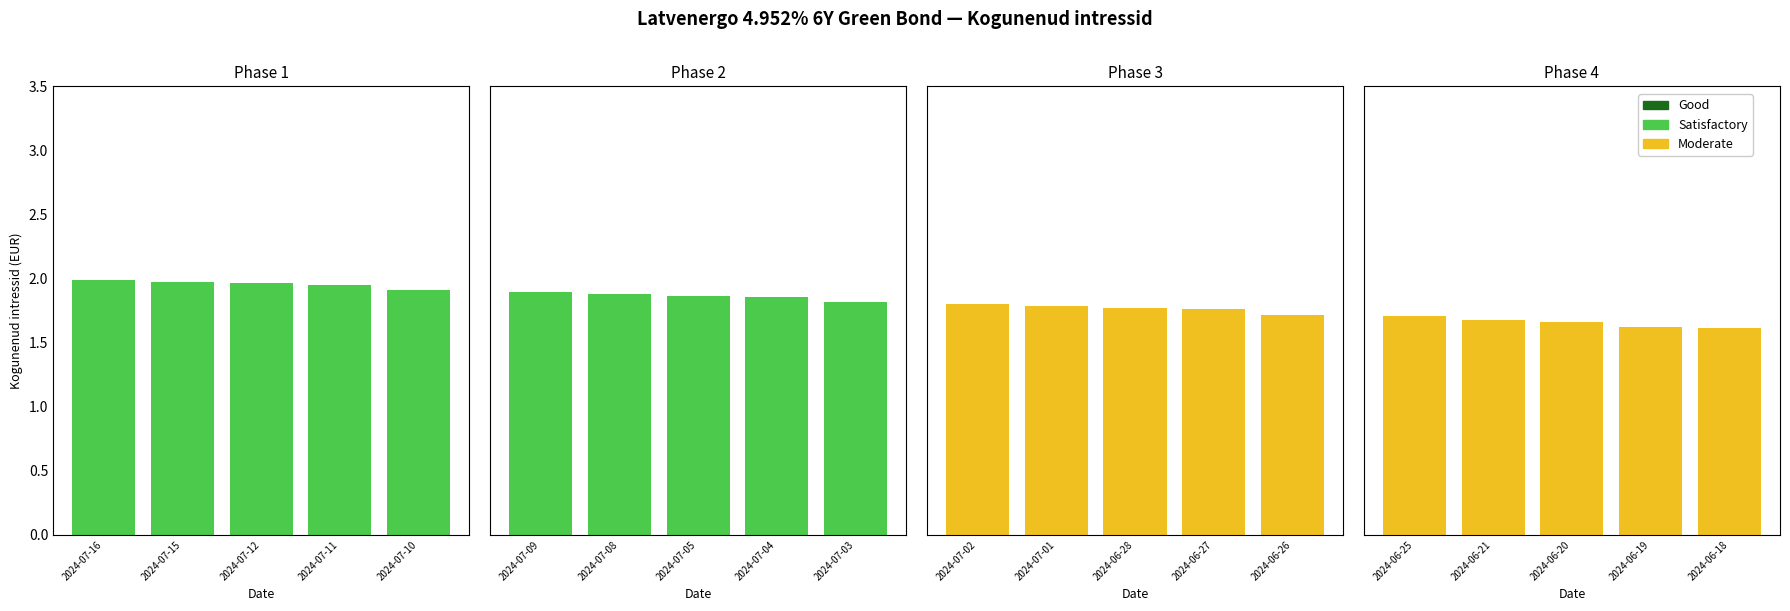

What position from the right is 2024-07-09?

15